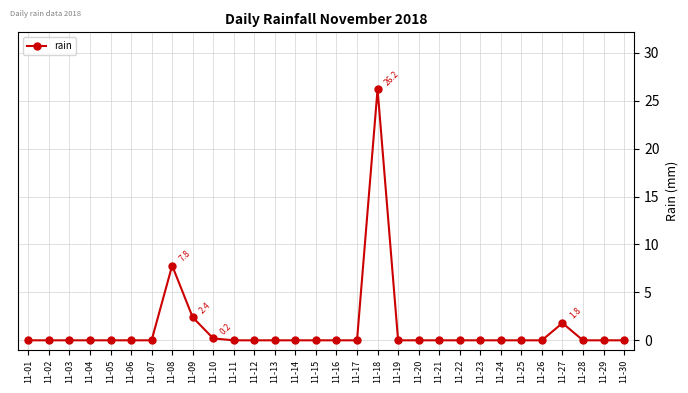

At which category does the chart reach its peak across all series?

11-18